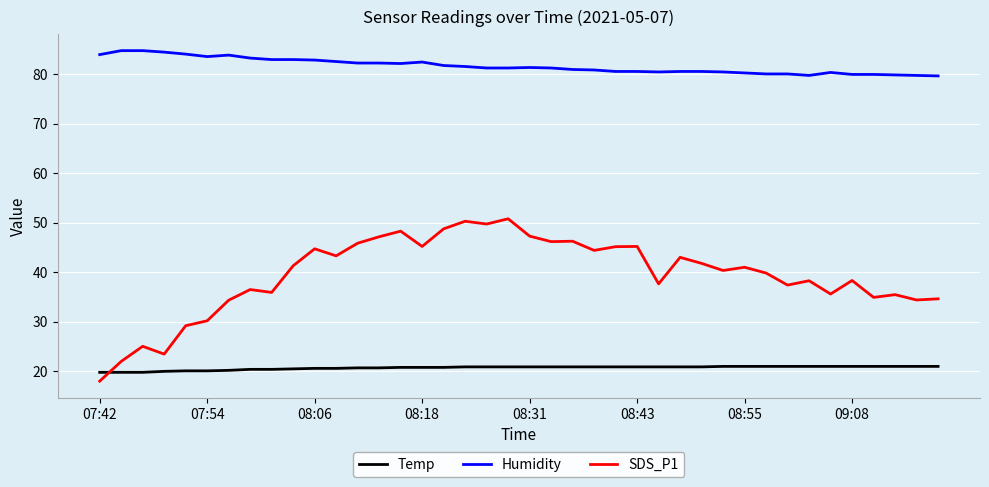

What is the difference between the maximum and minimum values in the Humidity series?

5.1